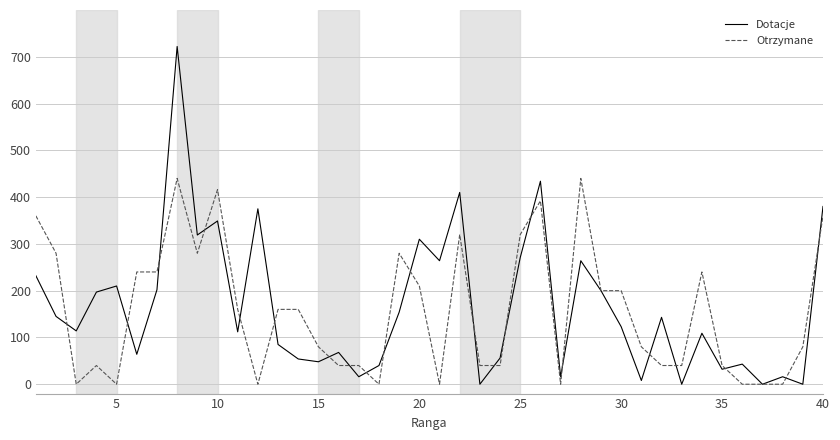

What is the maximum value for Dotacje?

722